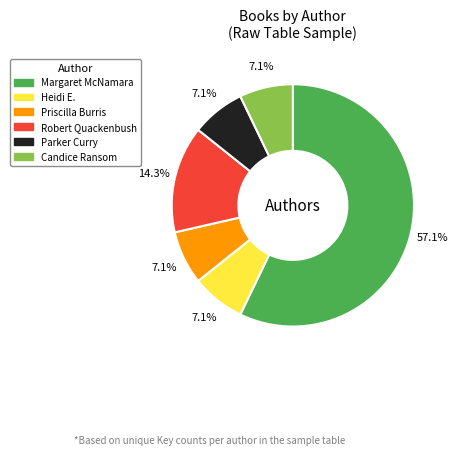

Does any single category account for the majority?

Yes